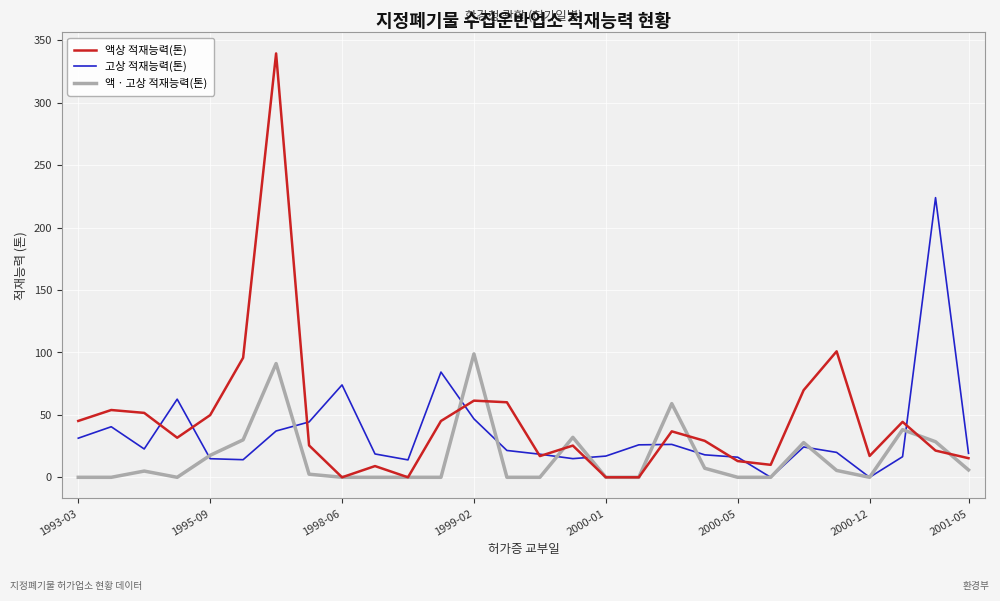

How many lines are shown in the chart?

3